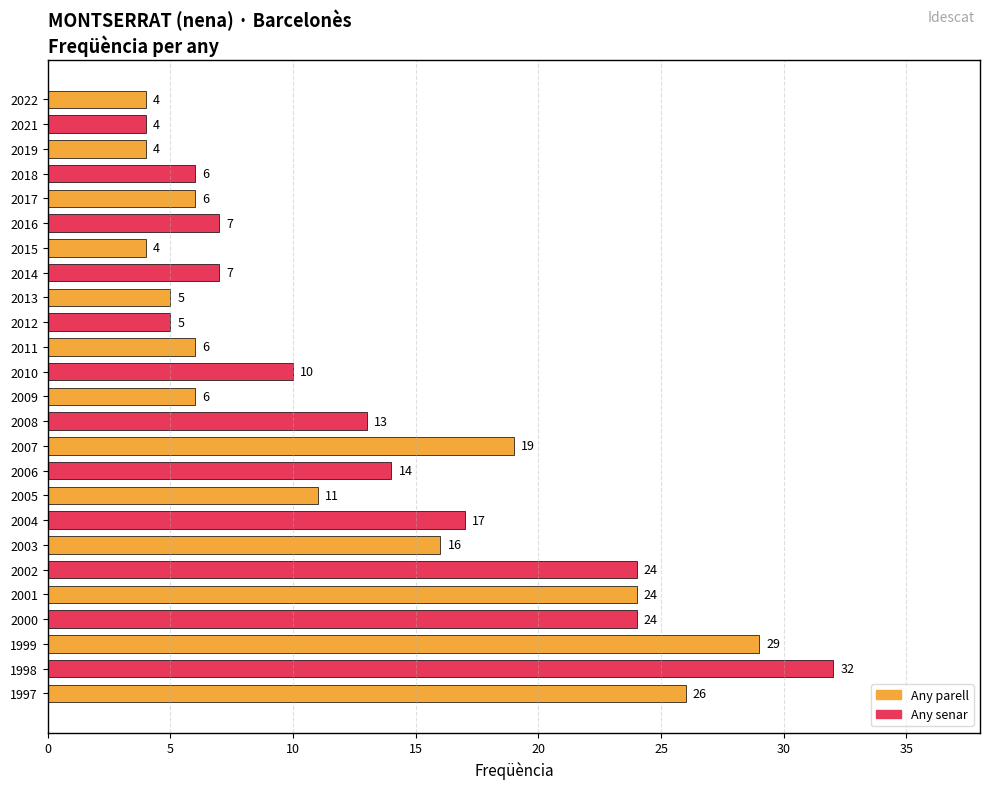

What is the value of the 19th bar from the top?

16